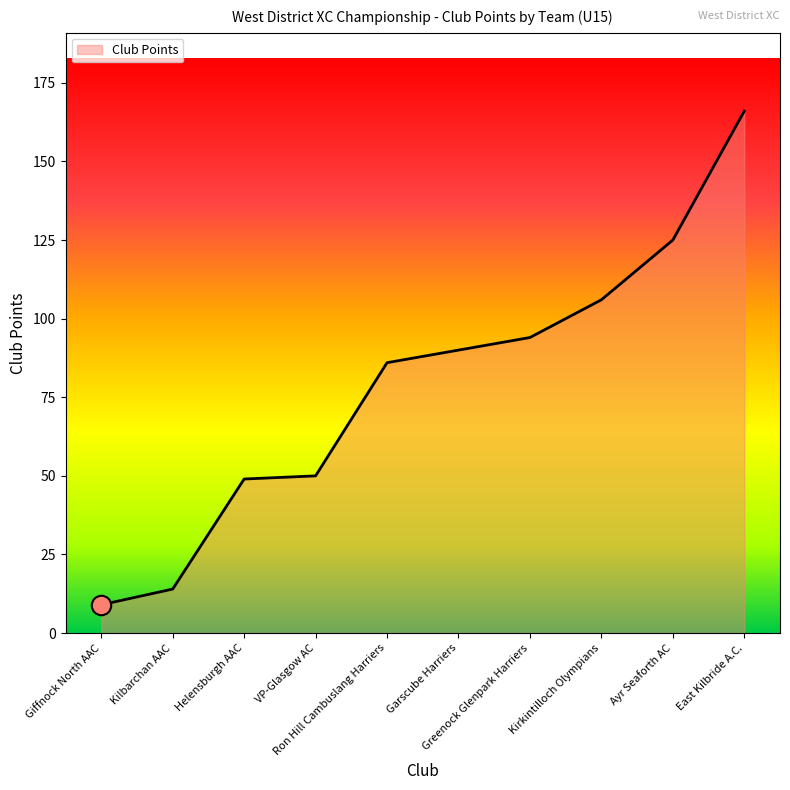

What is the average value?

79